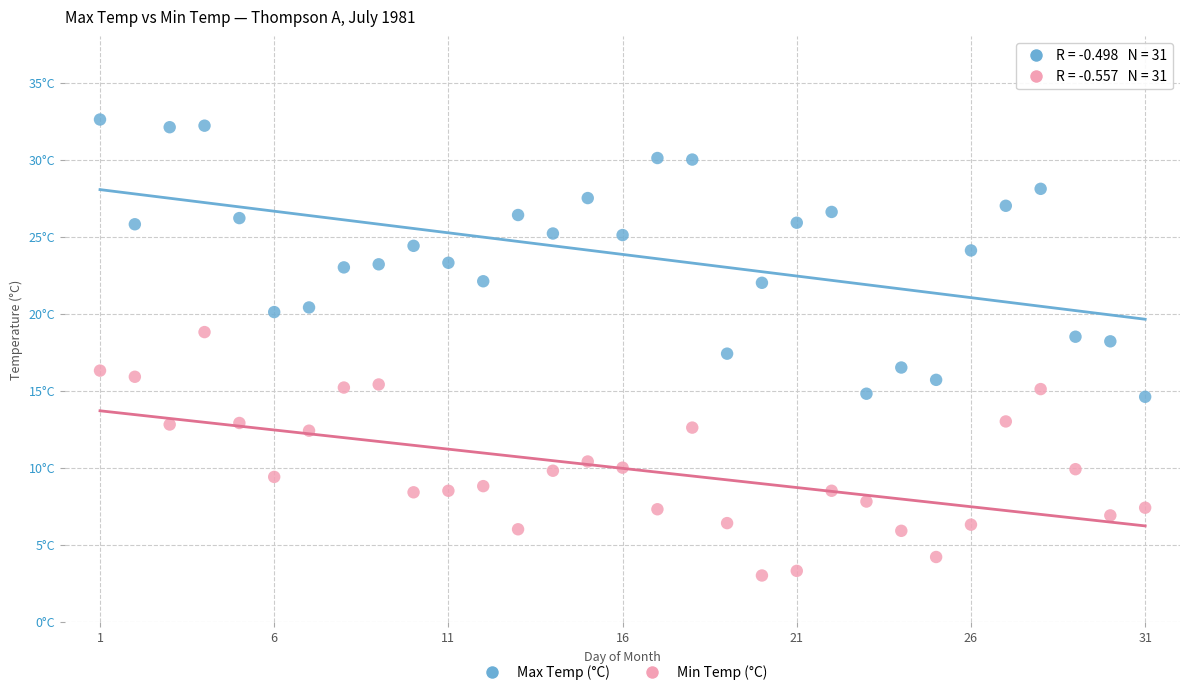

Which series contains the lowest Y value?

Min Temp (°C)